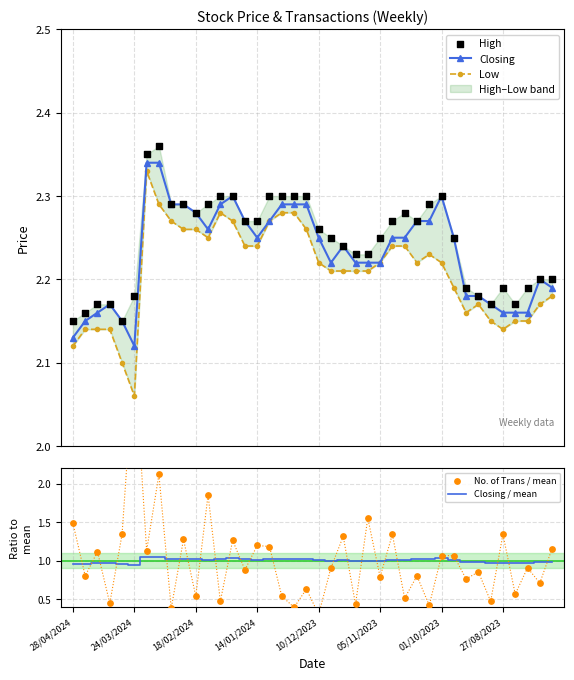

Which series has the largest total across all categories?

High